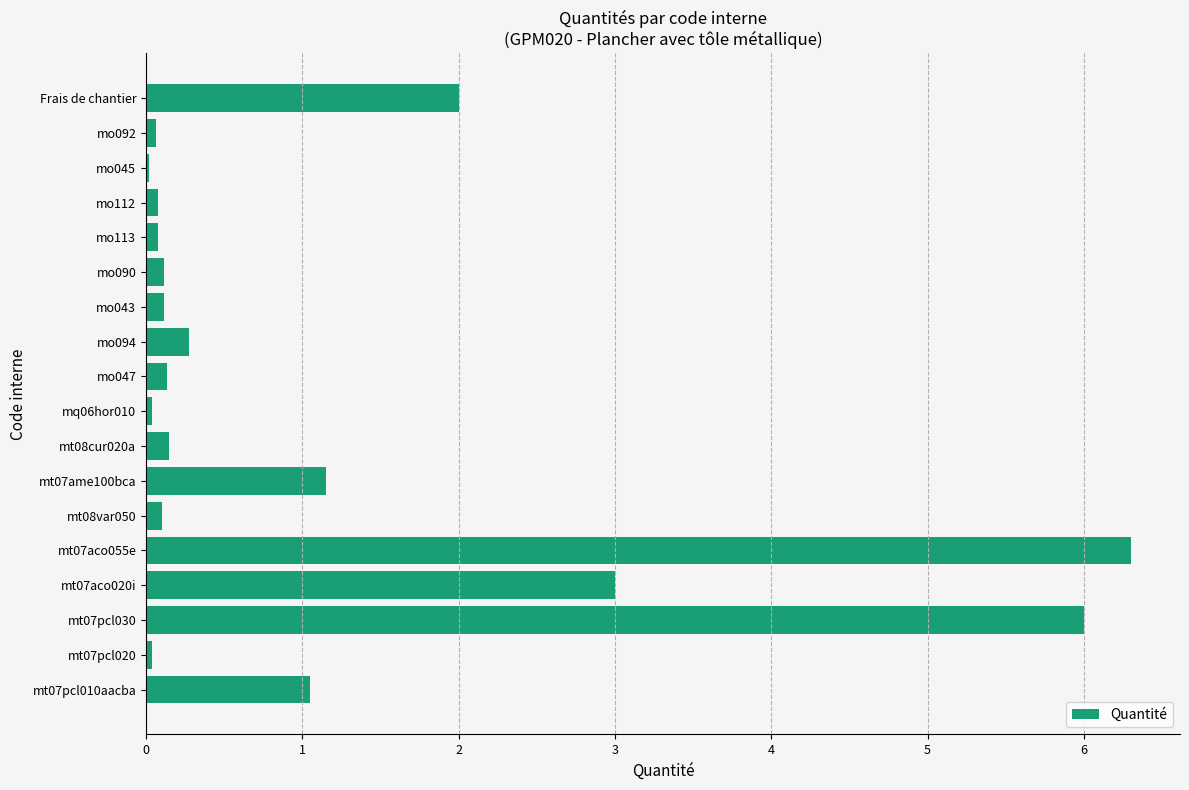

What is the sum of all values?

20.7